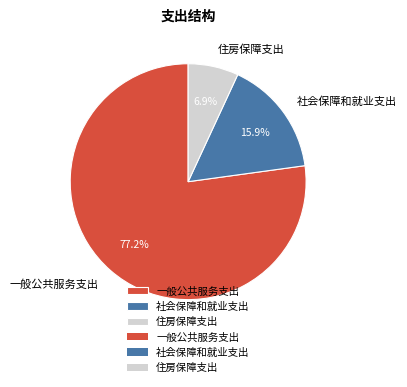

Which category has the biggest portion of the pie?

一般公共服务支出